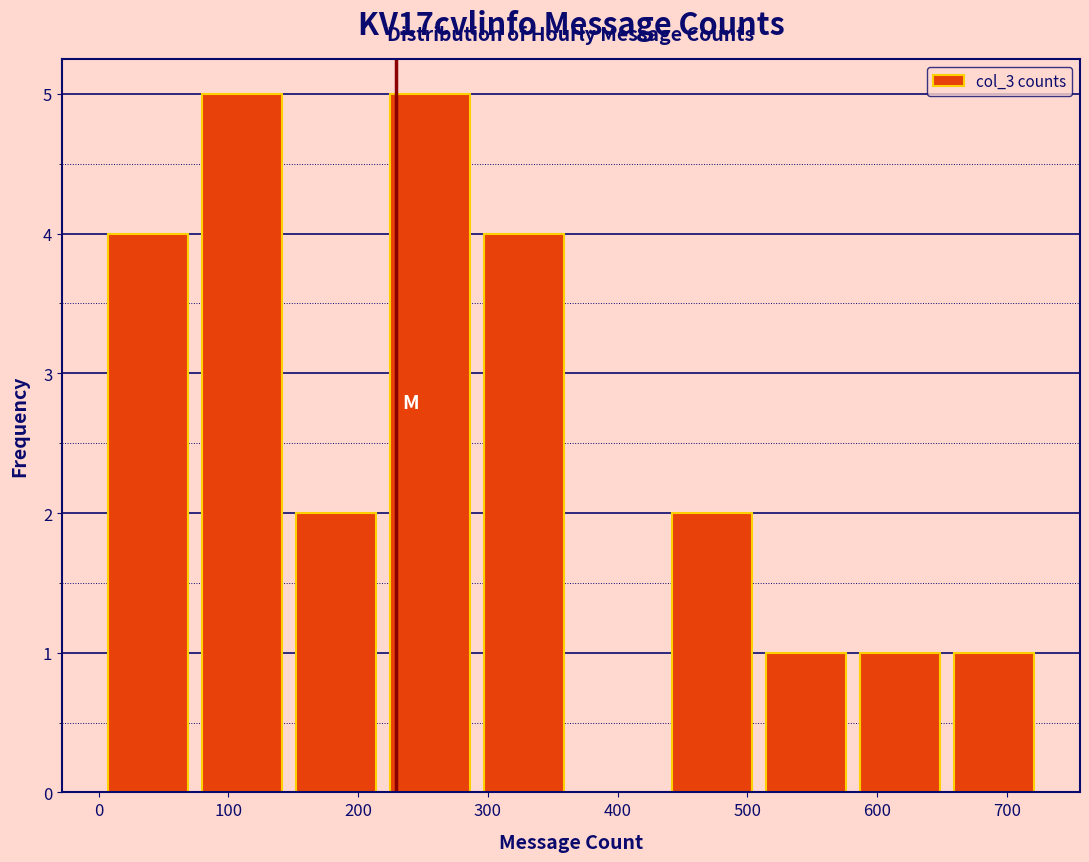

What is the height of the bar covering 290 to 360 on the x-axis? Neither the bar edges nor the heights are printed on the chart, so give them approximately, as read against the axes.

4